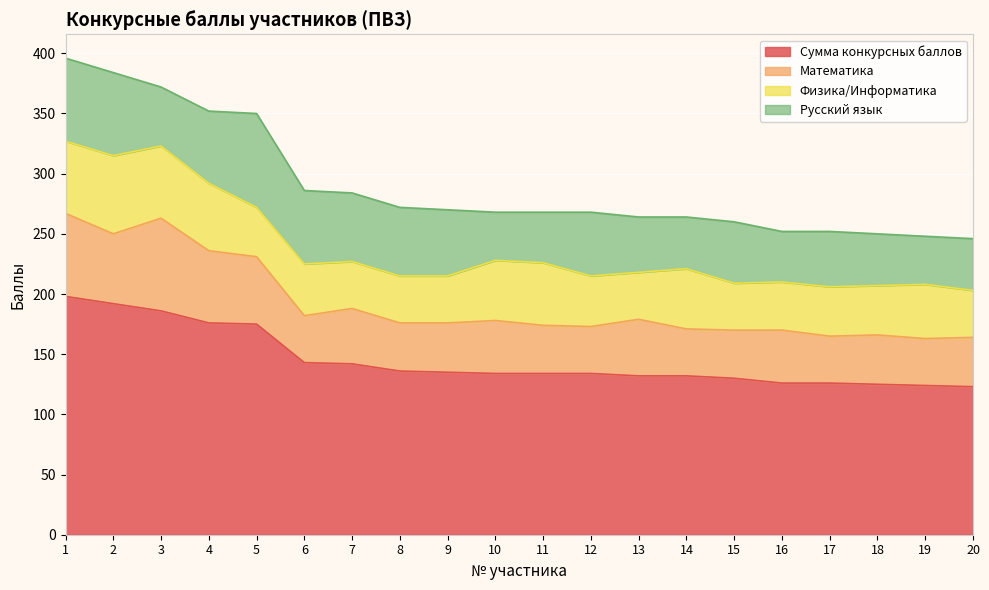

How many data points in Математика are less than 41?

8